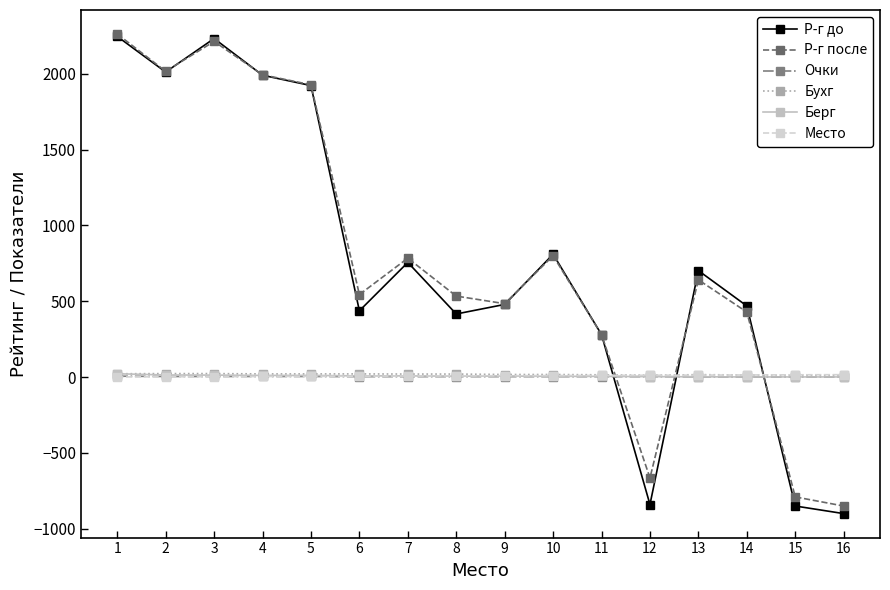

What are all the series names shown in the legend?

Р-г до, Р-г после, Очки, Бухг, Берг, Место